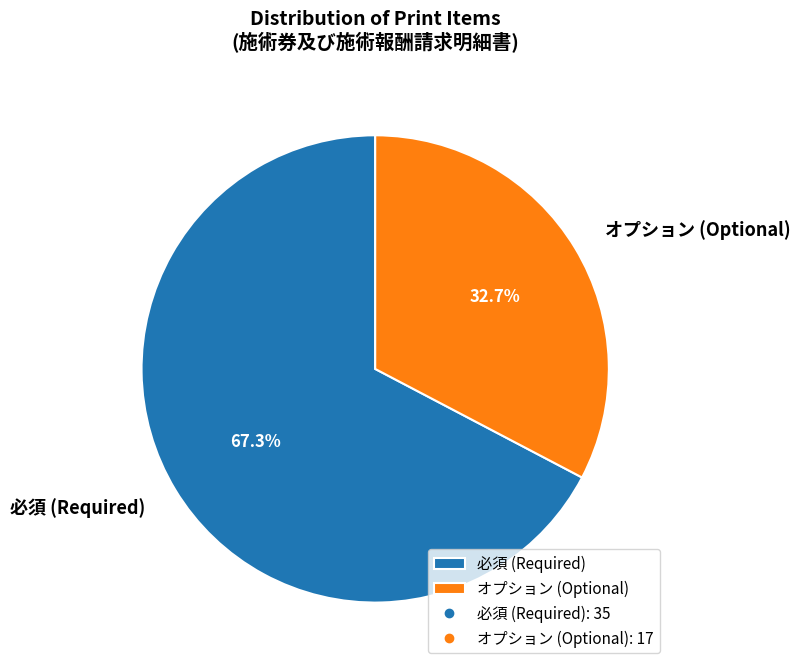

To the nearest percent, what is the difference between the 必須 and オプション slice percentages?

35%